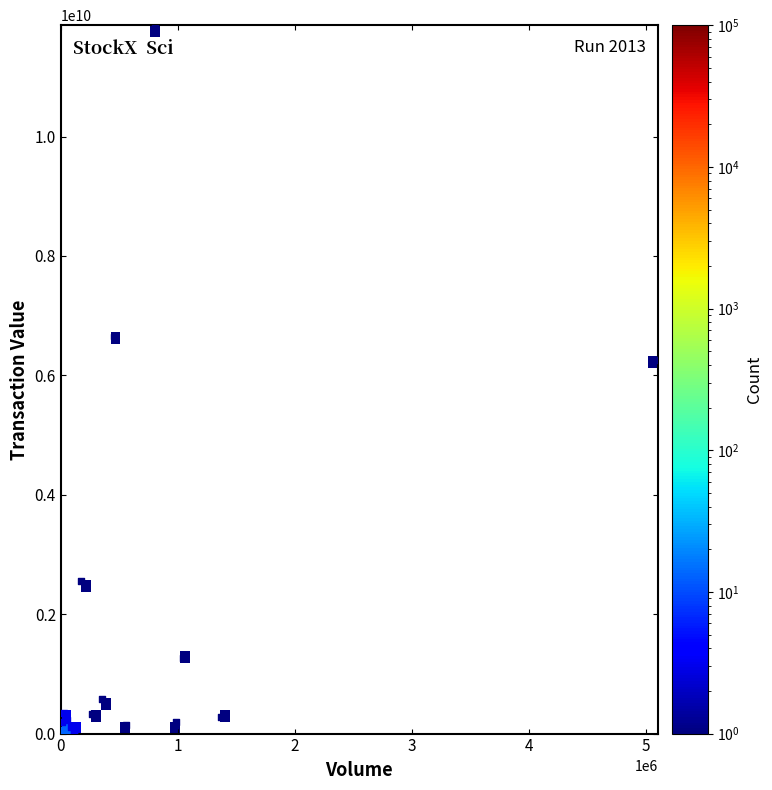

What Y value in the scatter plot is closest to 5932711000?

6260894910